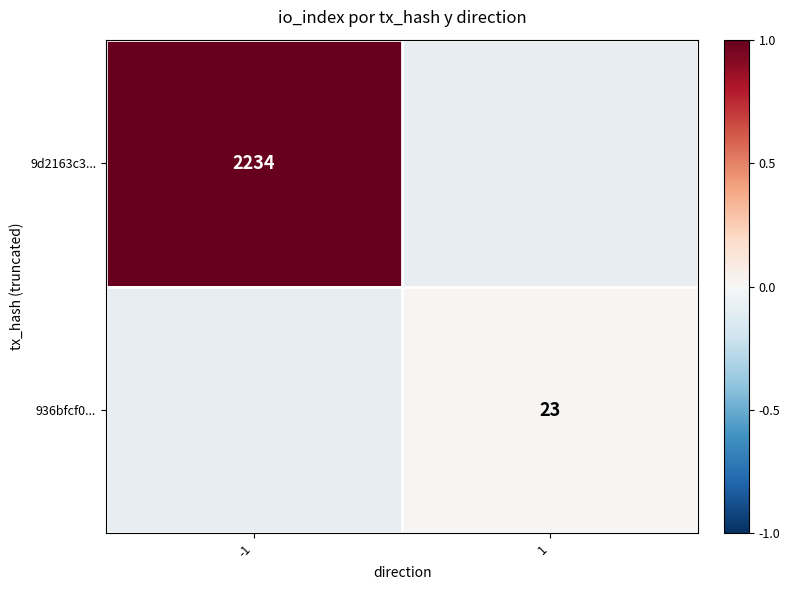

The value of 936bfcf0... at 1 is 11. True or false?

False